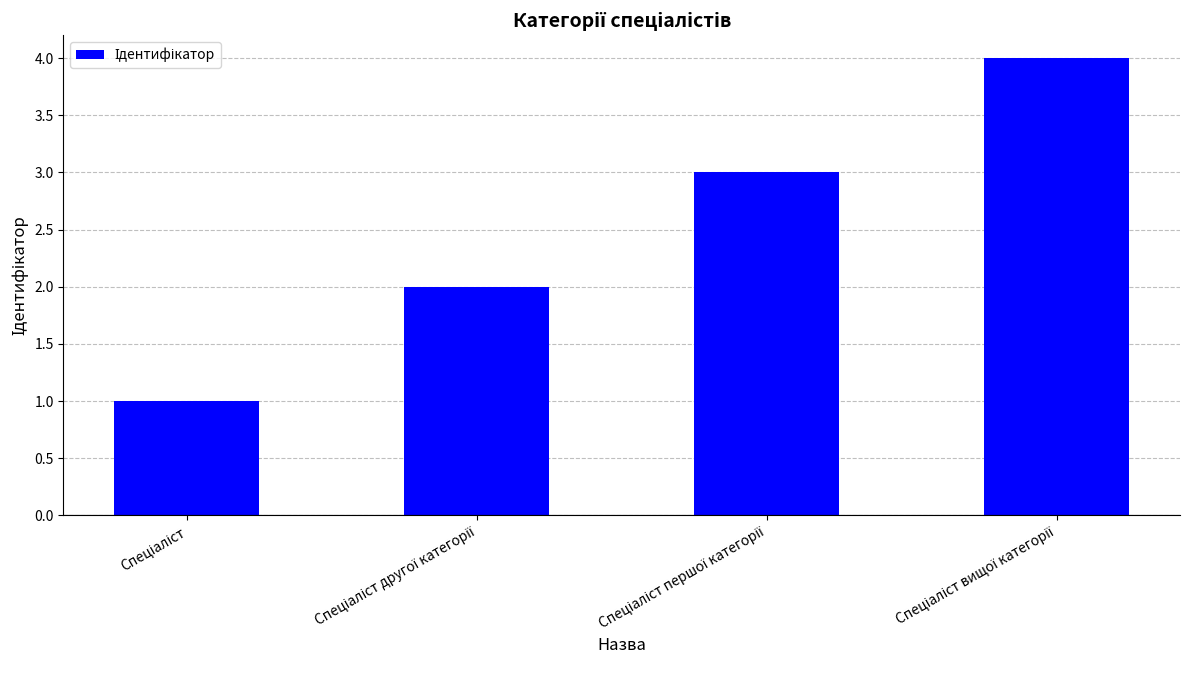

What is the greatest value displayed?

4